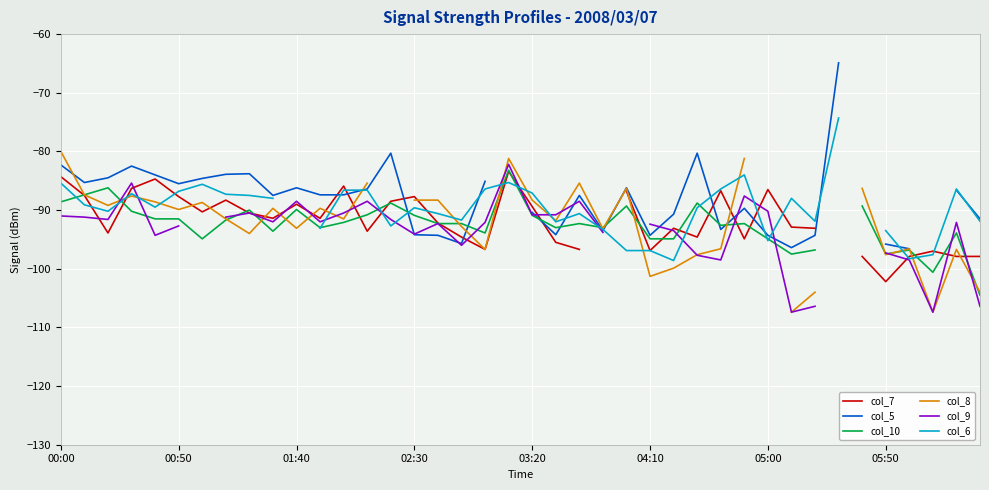

What is the difference between the highest and lowest values at 34?

11.6